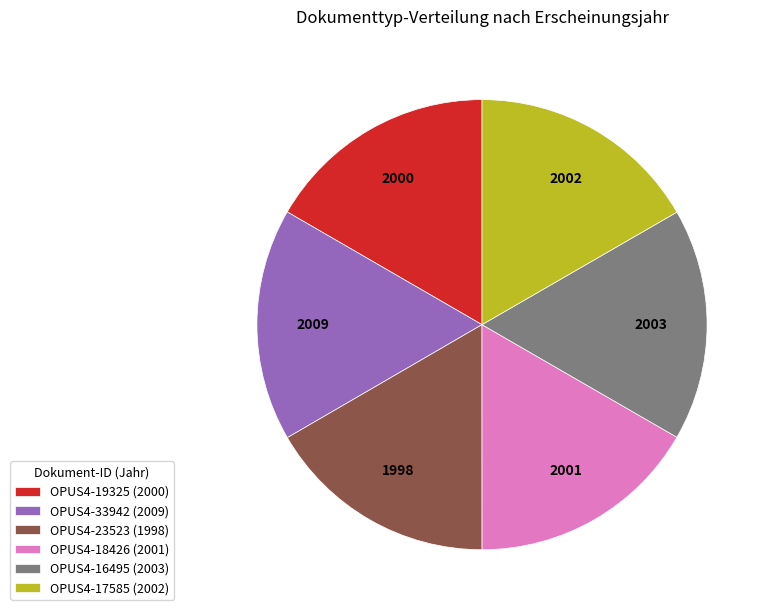

Is the sum of OPUS4-23523 (1998) and OPUS4-16495 (2003) greater than half?

No